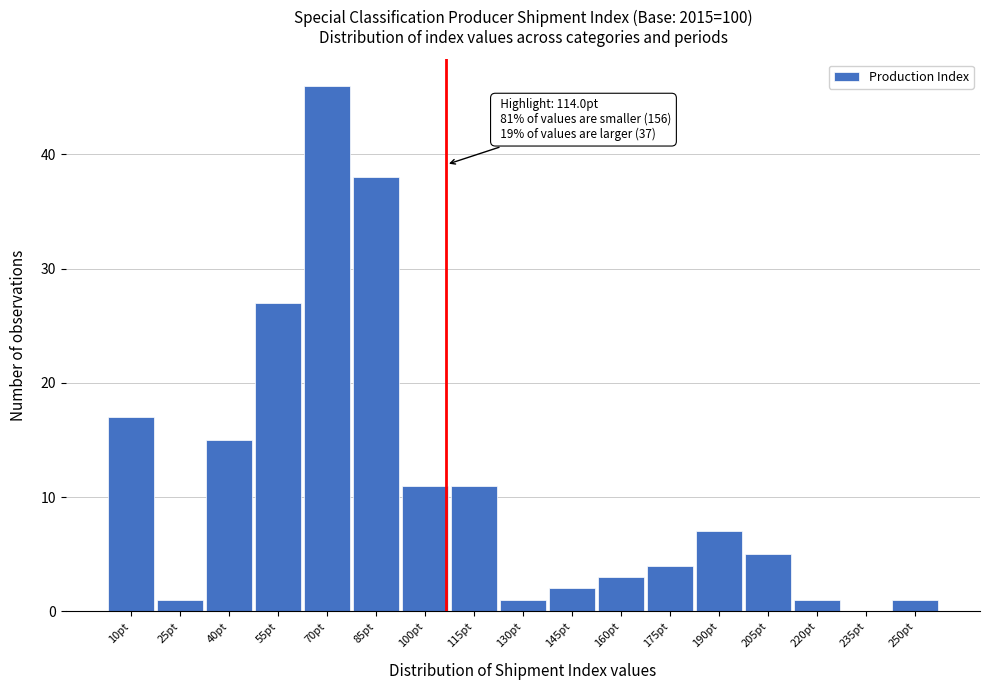

Reading left to right, transcribe all the data shown in this chart.

10pt=17	25pt=1	40pt=15	55pt=27	70pt=46	85pt=38	100pt=11	115pt=11	130pt=1	145pt=2	160pt=3	175pt=4	190pt=7	205pt=5	220pt=1	235pt=0	250pt=1